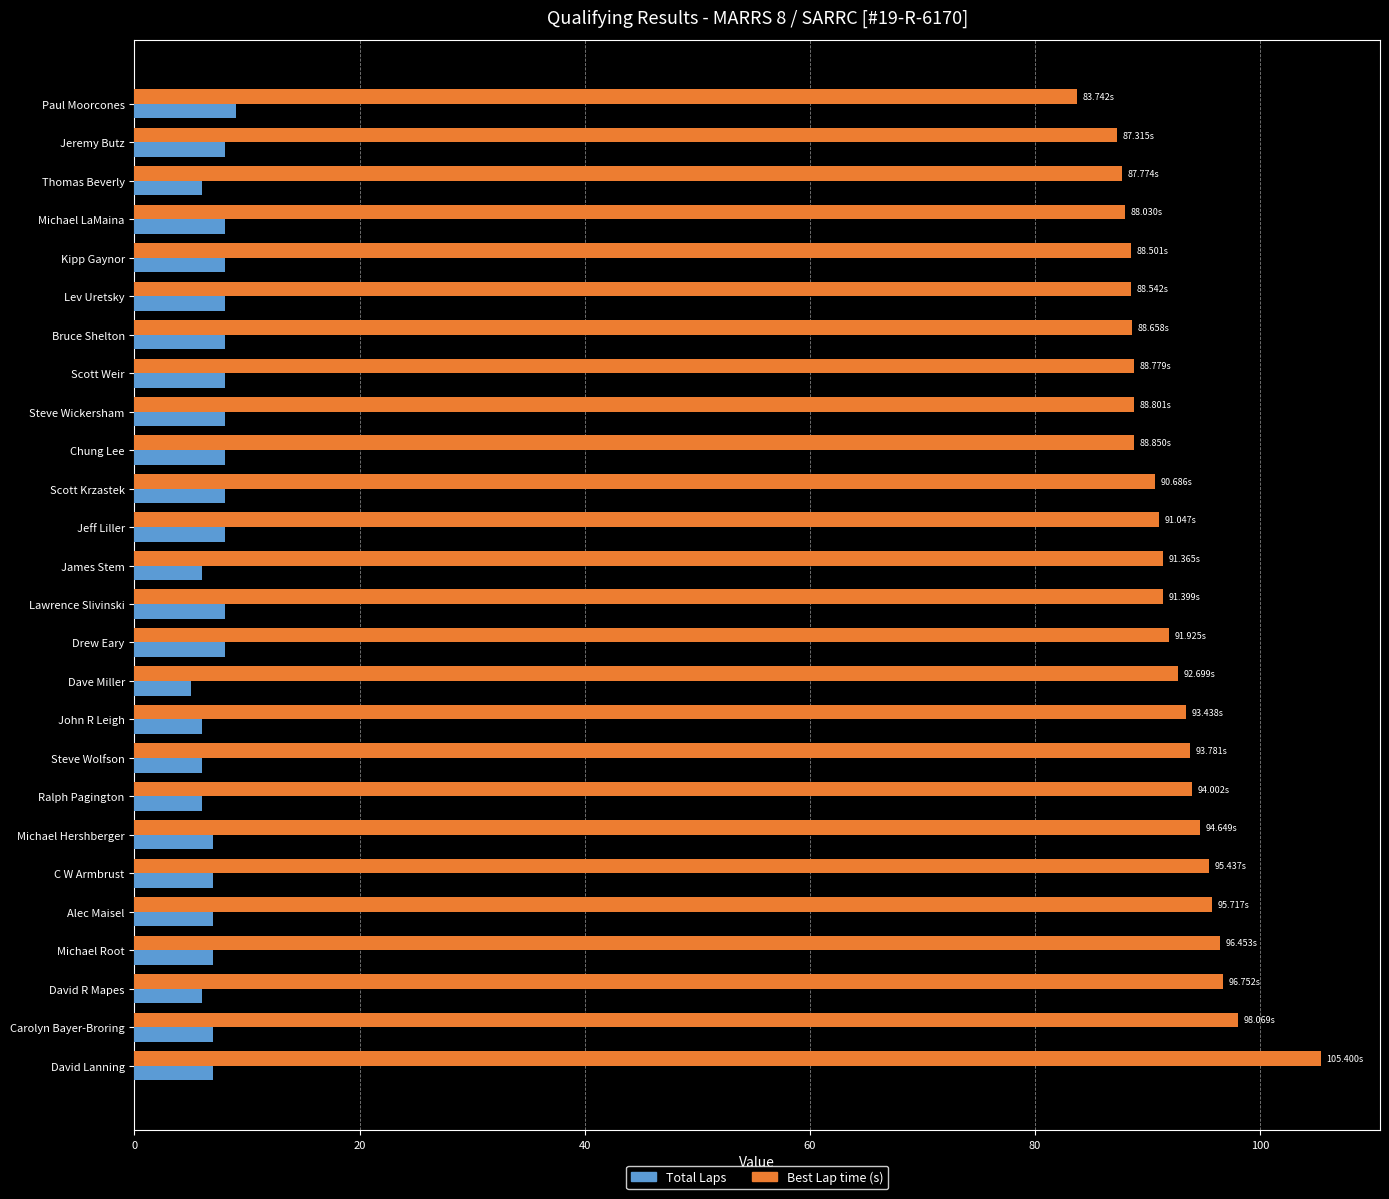

At which category is the sum across all series the highest?

David Lanning